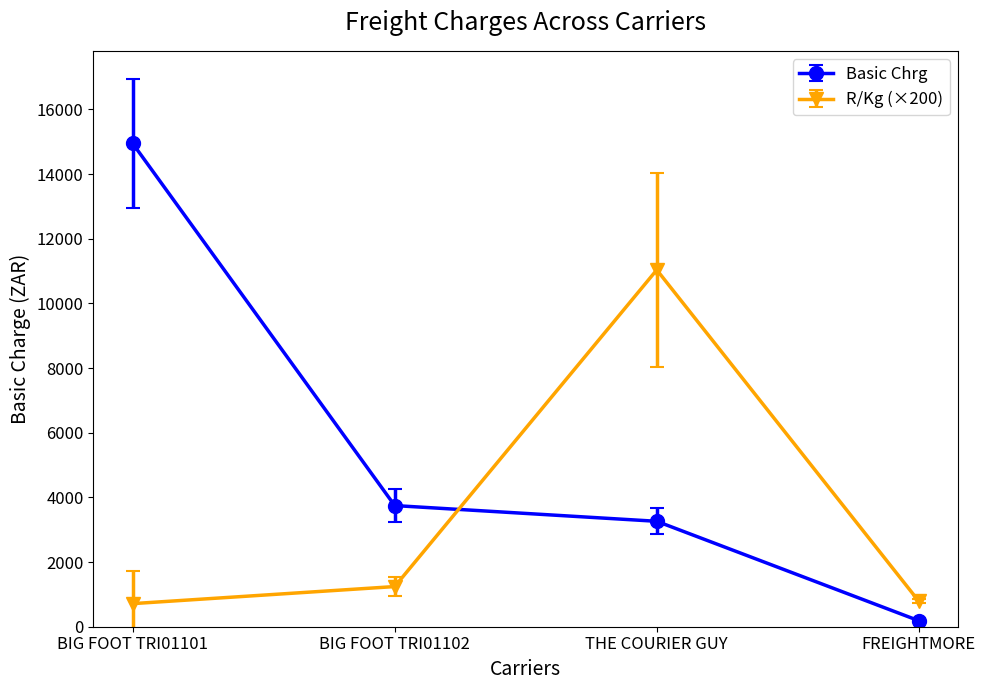

What is the smallest value displayed?

184.6